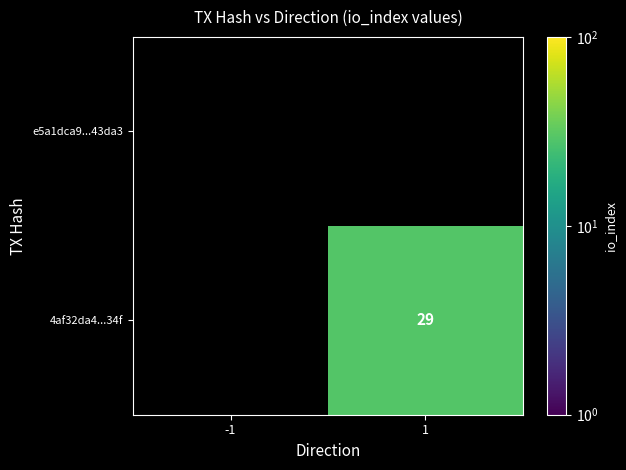

At how many categories does at least one series exceed 14?

1